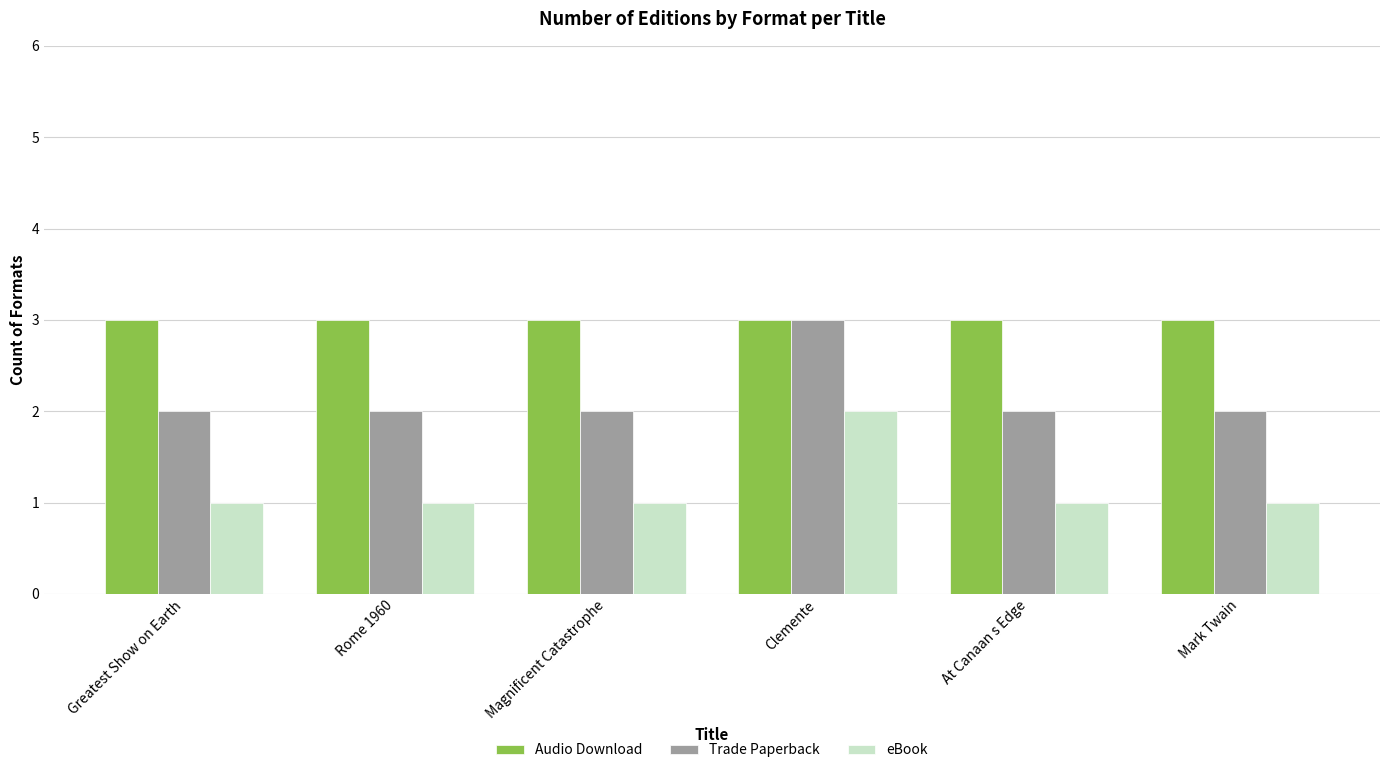

How many bars are there in total?

18